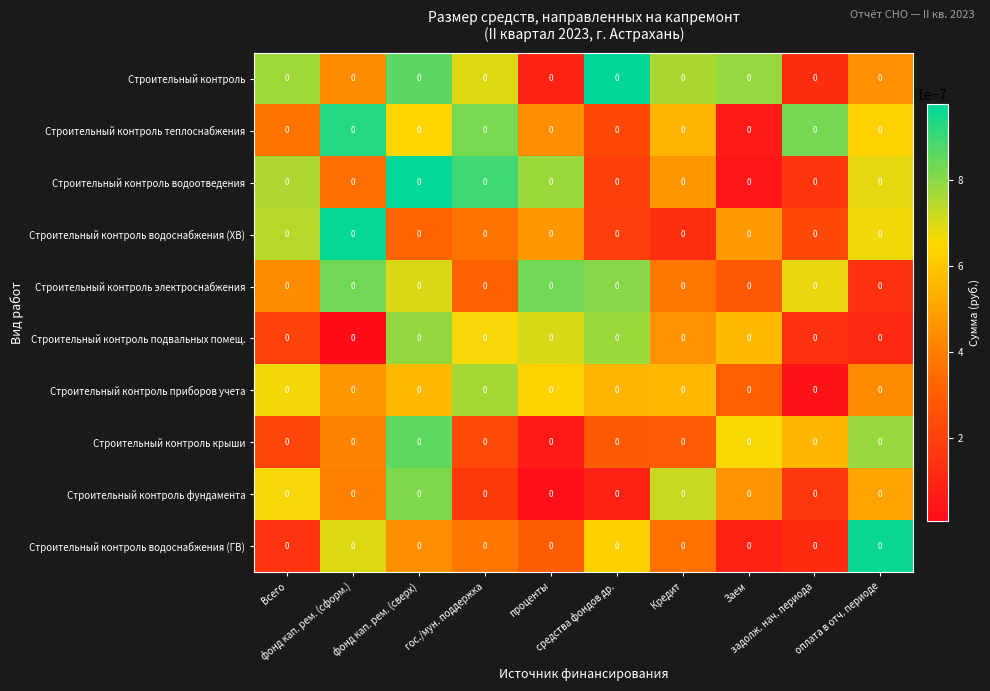

Reading left to right, list all the values displayed in this chart.

Строительный контроль: Всего=0.0	фонд кап. рем. (сформ.)=0.0	фонд кап. рем. (сверх)=0.0	гос./мун. поддержка=0.0	проценты=0.0	средства фондов др.=0.0	Кредит=0.0	Заем=0.0	задолж. нач. периода=0.0	оплата в отч. периоде=0.0
Строительный контроль теплоснабжения: Всего=0.0	фонд кап. рем. (сформ.)=0.0	фонд кап. рем. (сверх)=0.0	гос./мун. поддержка=0.0	проценты=0.0	средства фондов др.=0.0	Кредит=0.0	Заем=0.0	задолж. нач. периода=0.0	оплата в отч. периоде=0.0
Строительный контроль водоотведения: Всего=0.0	фонд кап. рем. (сформ.)=0.0	фонд кап. рем. (сверх)=0.0	гос./мун. поддержка=0.0	проценты=0.0	средства фондов др.=0.0	Кредит=0.0	Заем=0.0	задолж. нач. периода=0.0	оплата в отч. периоде=0.0
Строительный контроль водоснабжения (ХВ): Всего=0.0	фонд кап. рем. (сформ.)=0.0	фонд кап. рем. (сверх)=0.0	гос./мун. поддержка=0.0	проценты=0.0	средства фондов др.=0.0	Кредит=0.0	Заем=0.0	задолж. нач. периода=0.0	оплата в отч. периоде=0.0
Строительный контроль электроснабжения: Всего=0.0	фонд кап. рем. (сформ.)=0.0	фонд кап. рем. (сверх)=0.0	гос./мун. поддержка=0.0	проценты=0.0	средства фондов др.=0.0	Кредит=0.0	Заем=0.0	задолж. нач. периода=0.0	оплата в отч. периоде=0.0
Строительный контроль подвальных помещ.: Всего=0.0	фонд кап. рем. (сформ.)=0.0	фонд кап. рем. (сверх)=0.0	гос./мун. поддержка=0.0	проценты=0.0	средства фондов др.=0.0	Кредит=0.0	Заем=0.0	задолж. нач. периода=0.0	оплата в отч. периоде=0.0
Строительный контроль приборов учета: Всего=0.0	фонд кап. рем. (сформ.)=0.0	фонд кап. рем. (сверх)=0.0	гос./мун. поддержка=0.0	проценты=0.0	средства фондов др.=0.0	Кредит=0.0	Заем=0.0	задолж. нач. периода=0.0	оплата в отч. периоде=0.0
Строительный контроль крыши: Всего=0.0	фонд кап. рем. (сформ.)=0.0	фонд кап. рем. (сверх)=0.0	гос./мун. поддержка=0.0	проценты=0.0	средства фондов др.=0.0	Кредит=0.0	Заем=0.0	задолж. нач. периода=0.0	оплата в отч. периоде=0.0
Строительный контроль фундамента: Всего=0.0	фонд кап. рем. (сформ.)=0.0	фонд кап. рем. (сверх)=0.0	гос./мун. поддержка=0.0	проценты=0.0	средства фондов др.=0.0	Кредит=0.0	Заем=0.0	задолж. нач. периода=0.0	оплата в отч. периоде=0.0
Строительный контроль водоснабжения (ГВ): Всего=0.0	фонд кап. рем. (сформ.)=0.0	фонд кап. рем. (сверх)=0.0	гос./мун. поддержка=0.0	проценты=0.0	средства фондов др.=0.0	Кредит=0.0	Заем=0.0	задолж. нач. периода=0.0	оплата в отч. периоде=0.0